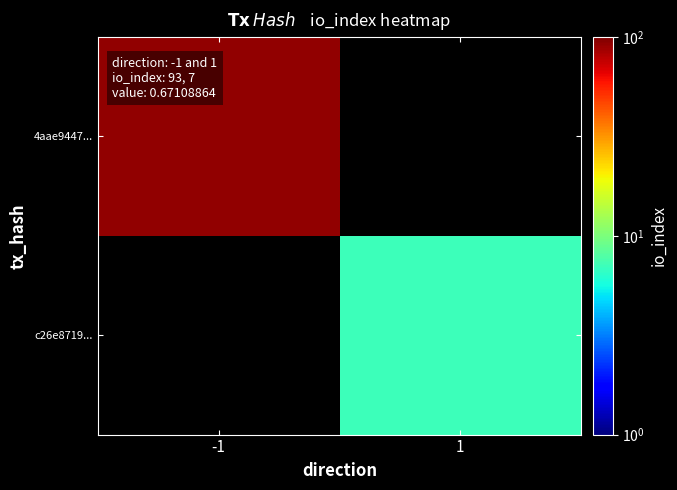

Count the number of categories in the chart.

2